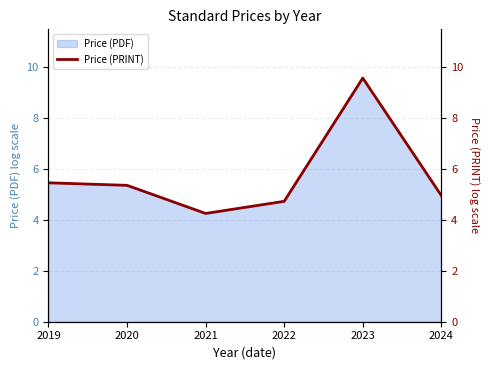

Which label corresponds to the largest value in the chart?

2023